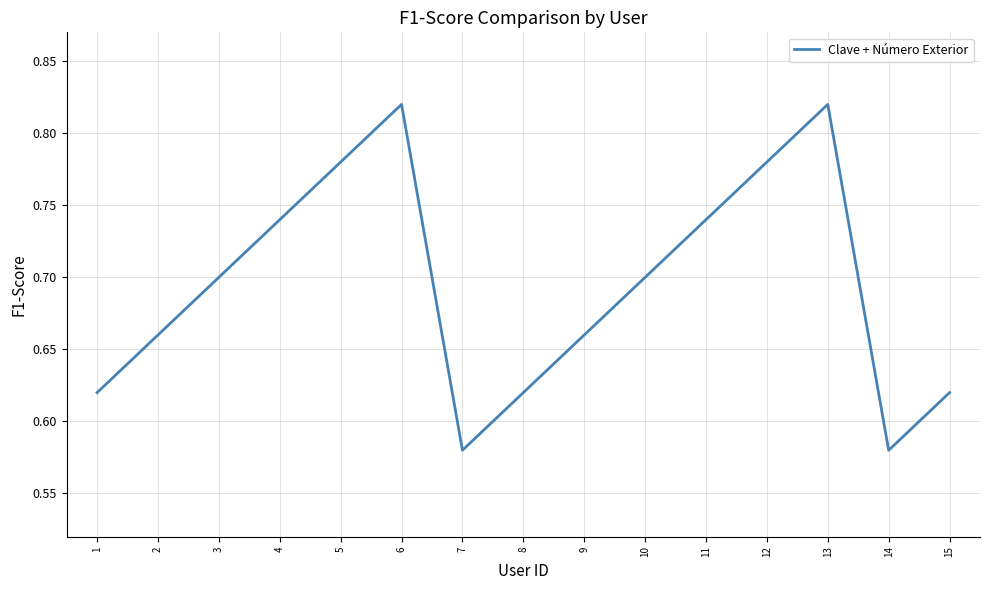

How many values are between 0 and 1?

15